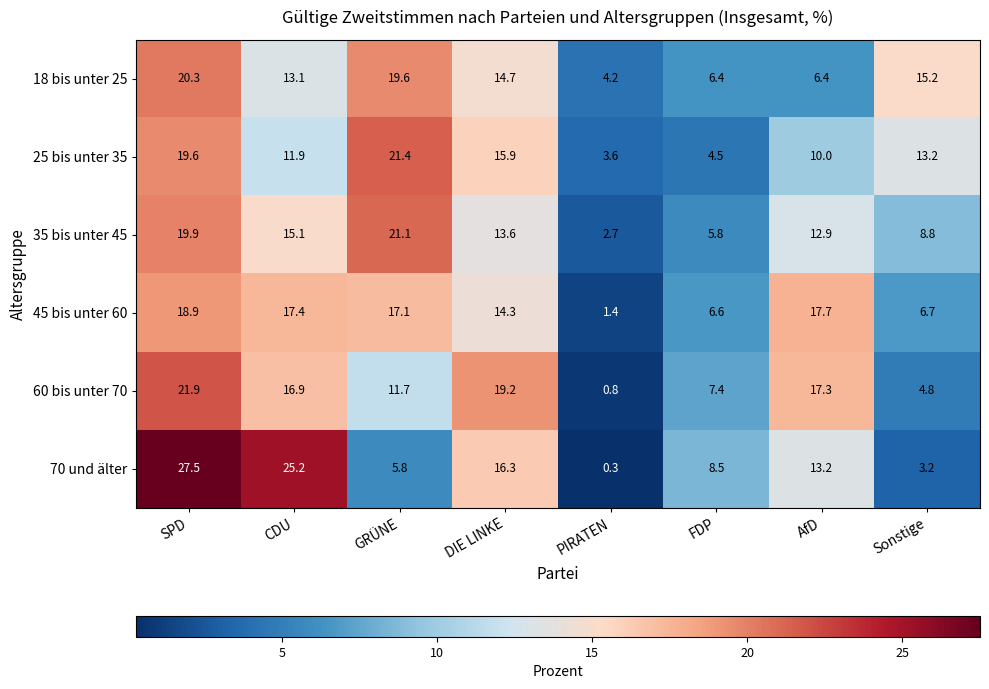

What is the difference between the 18 bis unter 25 values at AfD and GRÜNE?

13.2